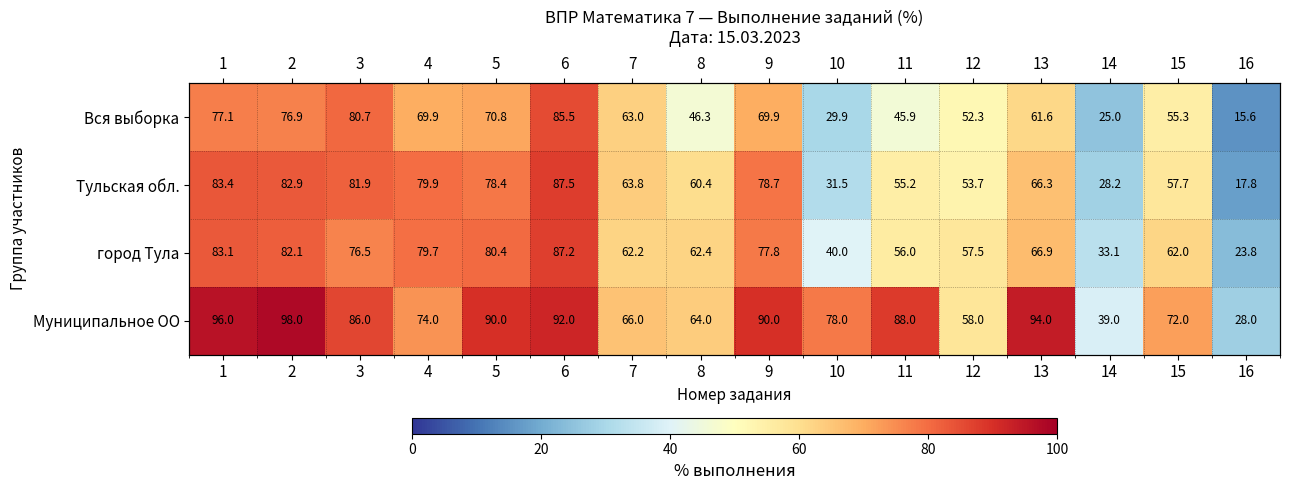

List the series in order of their peak value, lowest first.

Вся выборка, город Тула, Тульская обл., Муниципальное ОО